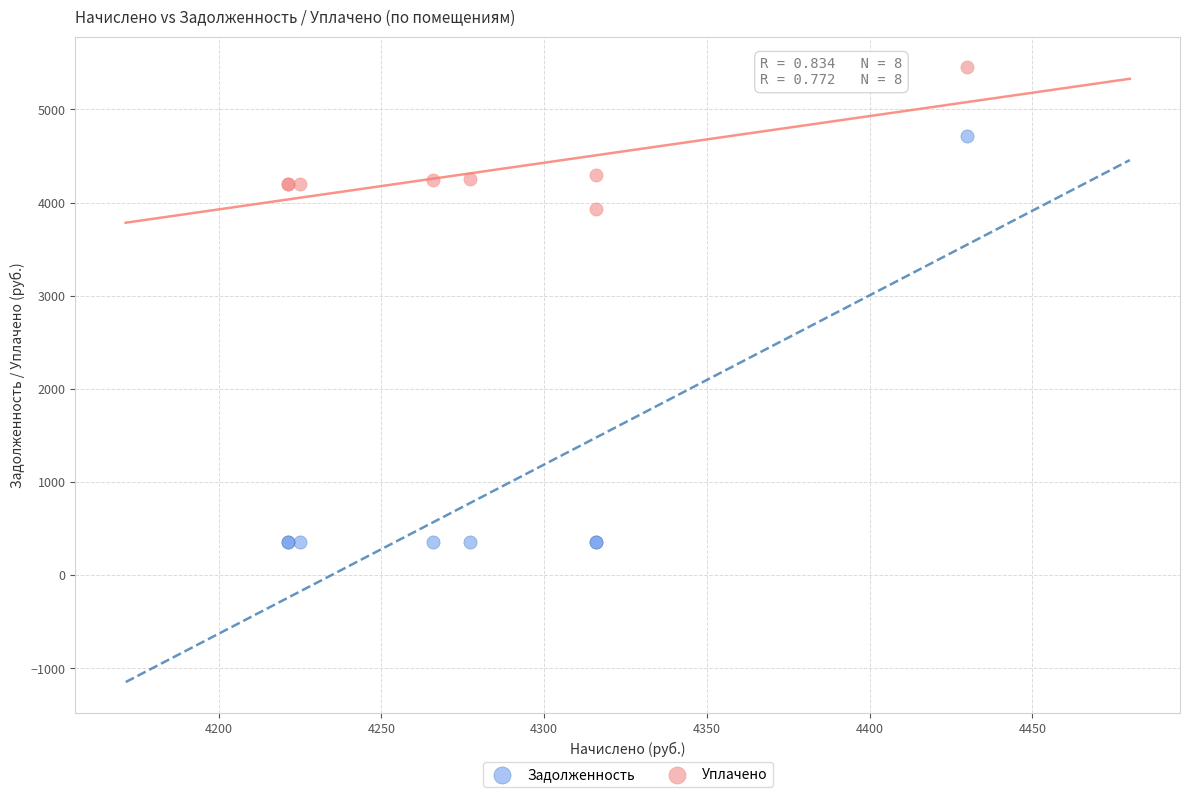

What are all the series names shown in the legend?

Задолженность, Уплачено